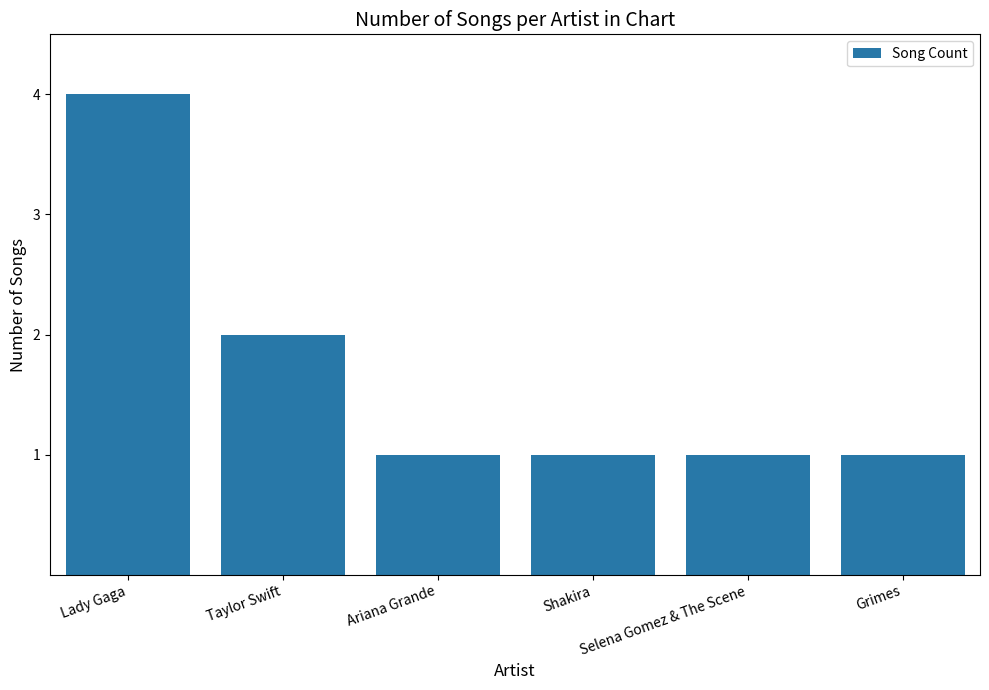

What is the ratio of the value at Grimes to the value at Selena Gomez & The Scene?

1.0